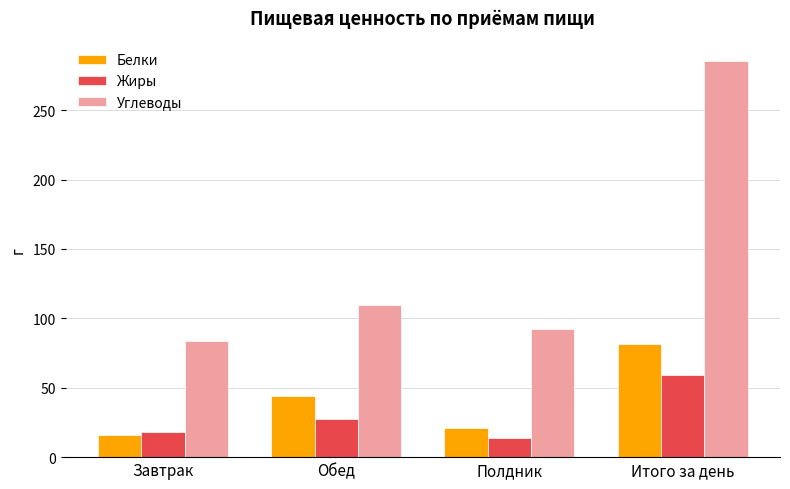

Which series has the widest spread of values?

Углеводы